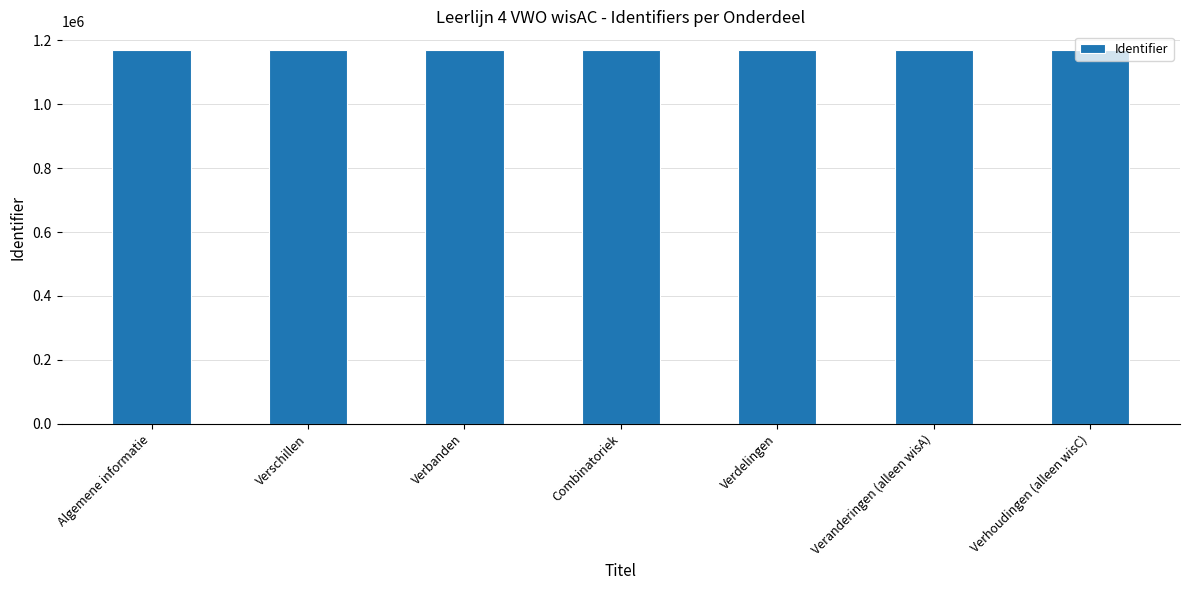

What is the smallest value displayed?

1169839